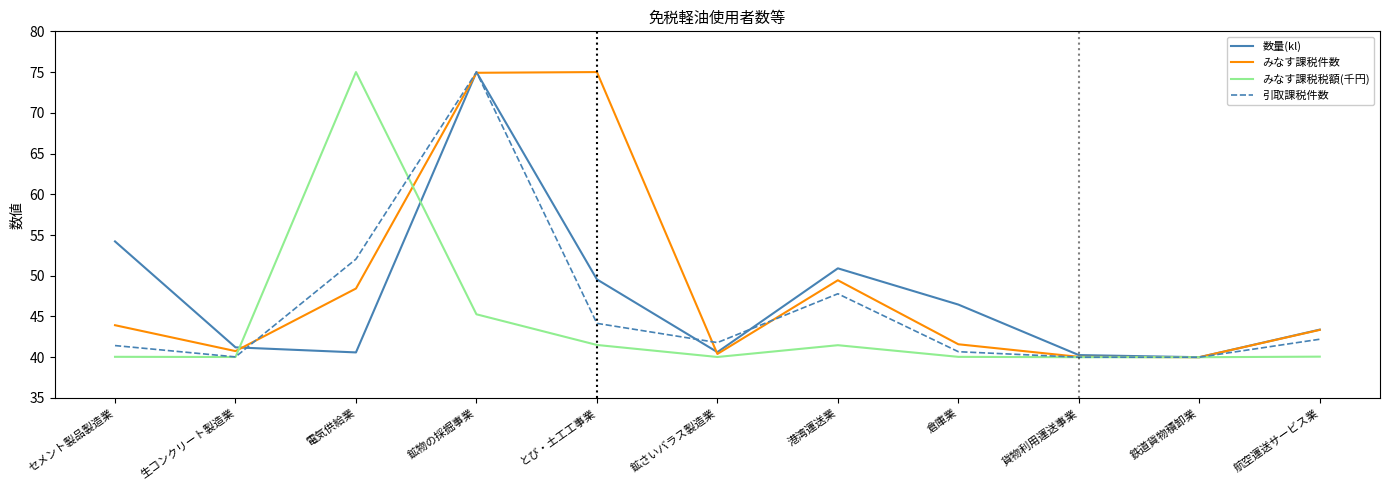

At how many categories does at least one series exceed 73?

3